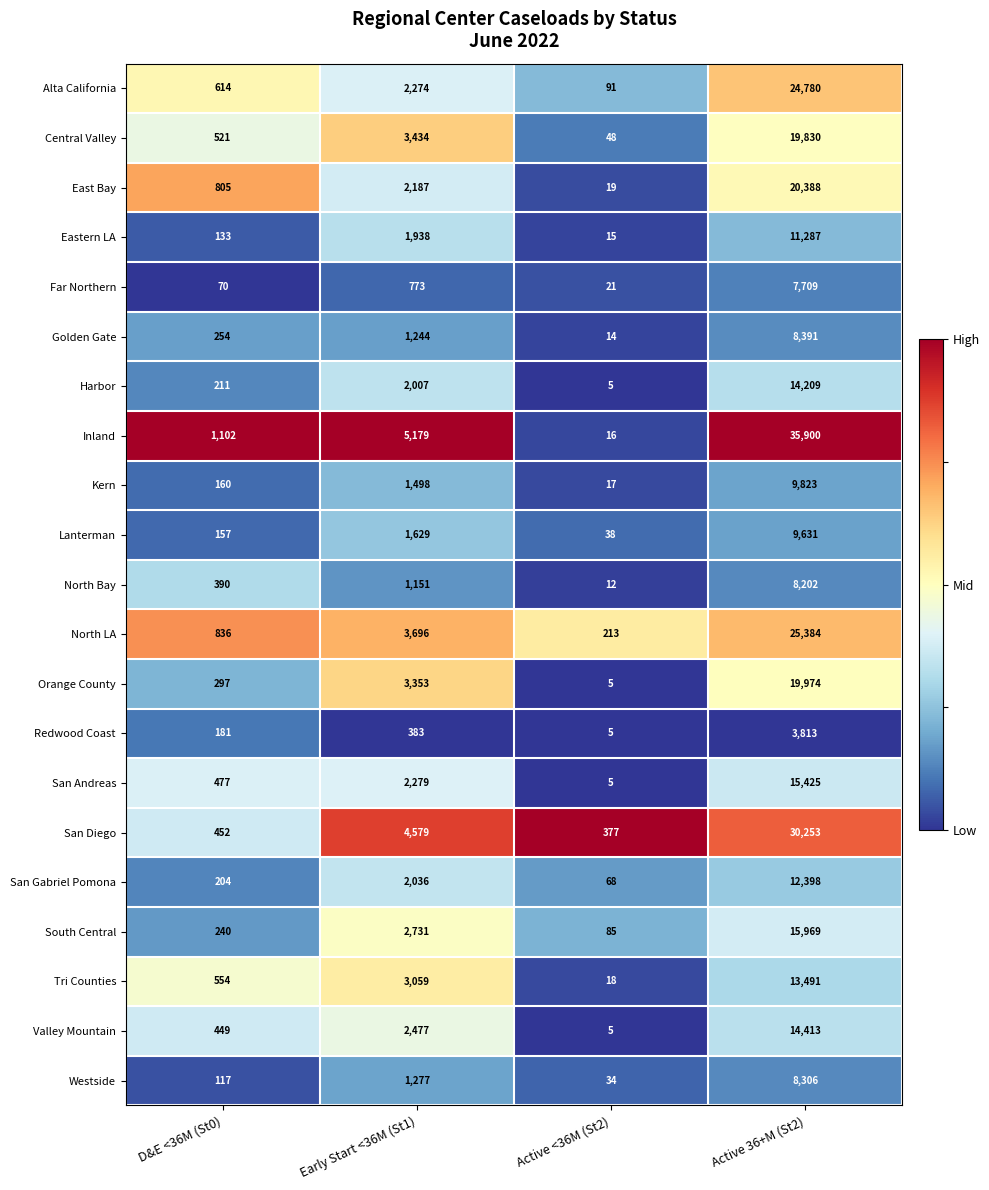

What value does the Lanterman series have at Early Start <36M (St1), to the nearest 100?

1600